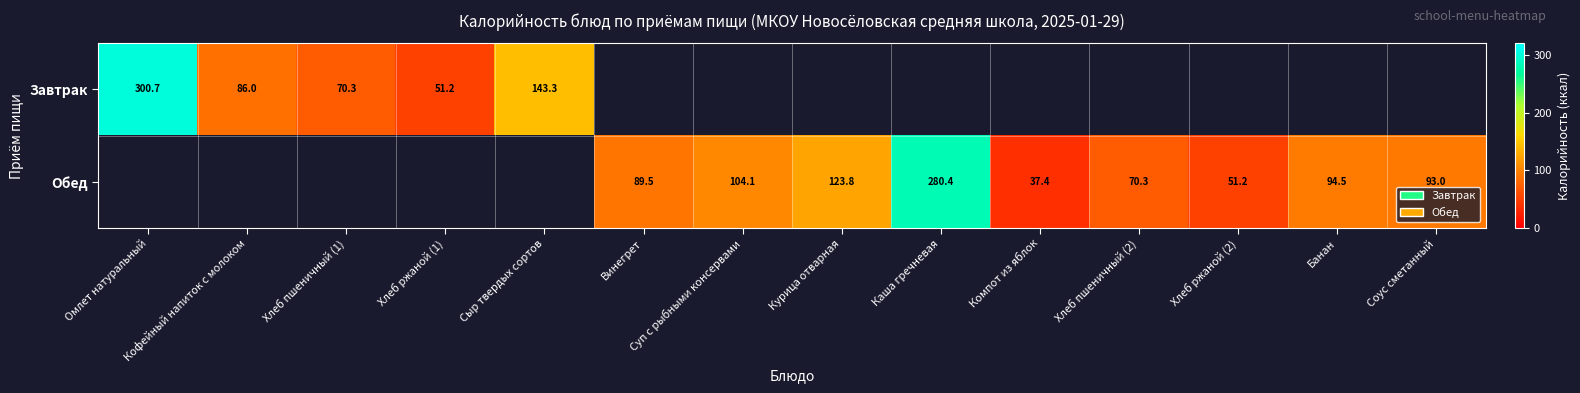

Is it true that Обед equals 93.0 at Соус сметанный?

True